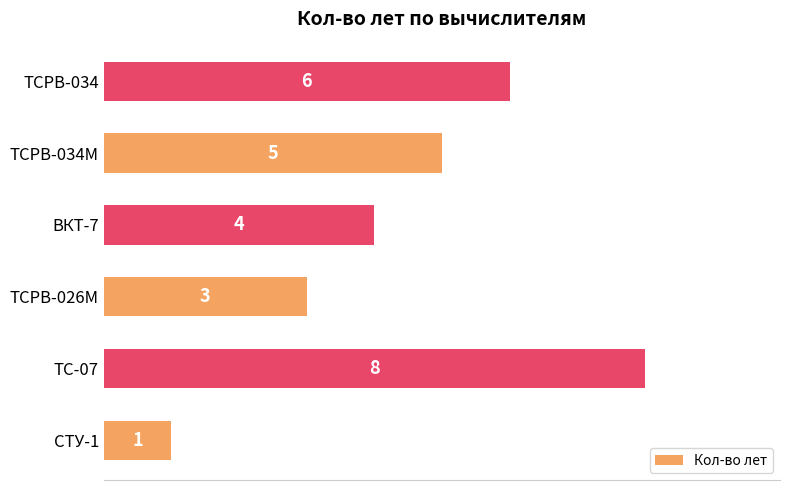

Reading bottom to top, list all the values displayed in this chart.

1	8	3	4	5	6